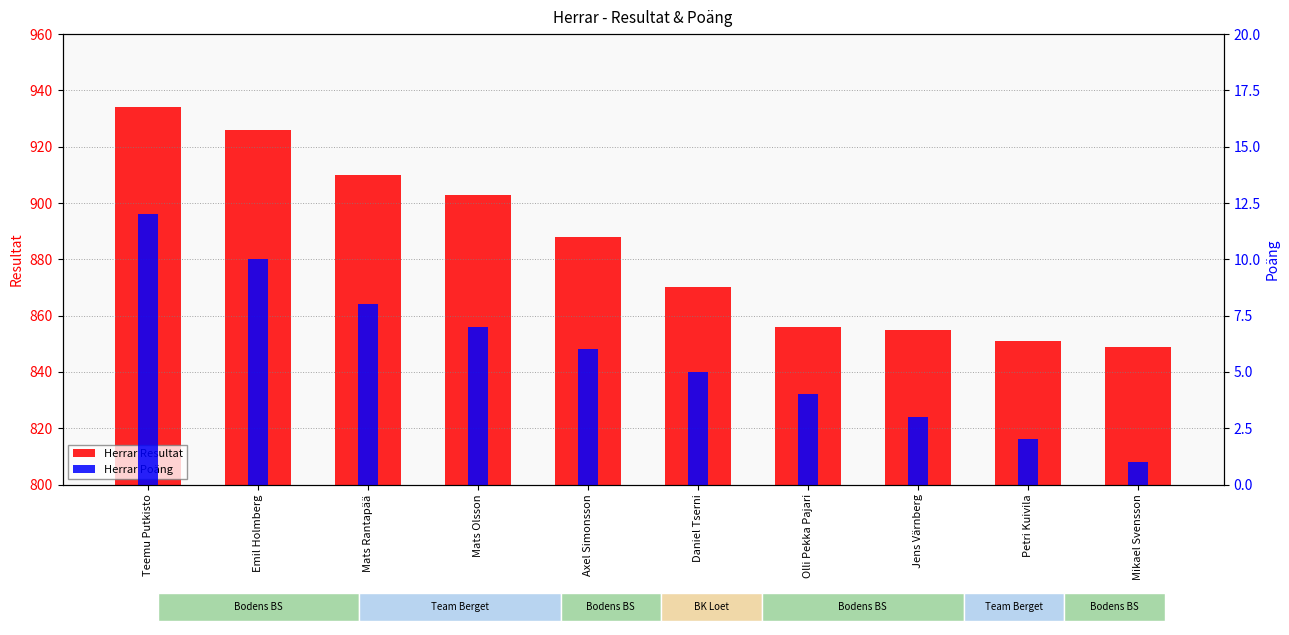

Reading left to right, extract all data points from this chart.

Herrar Resultat: 934	926	910	903	888	870	856	855	851	849
Herrar Poäng: 12	10	8	7	6	5	4	3	2	1